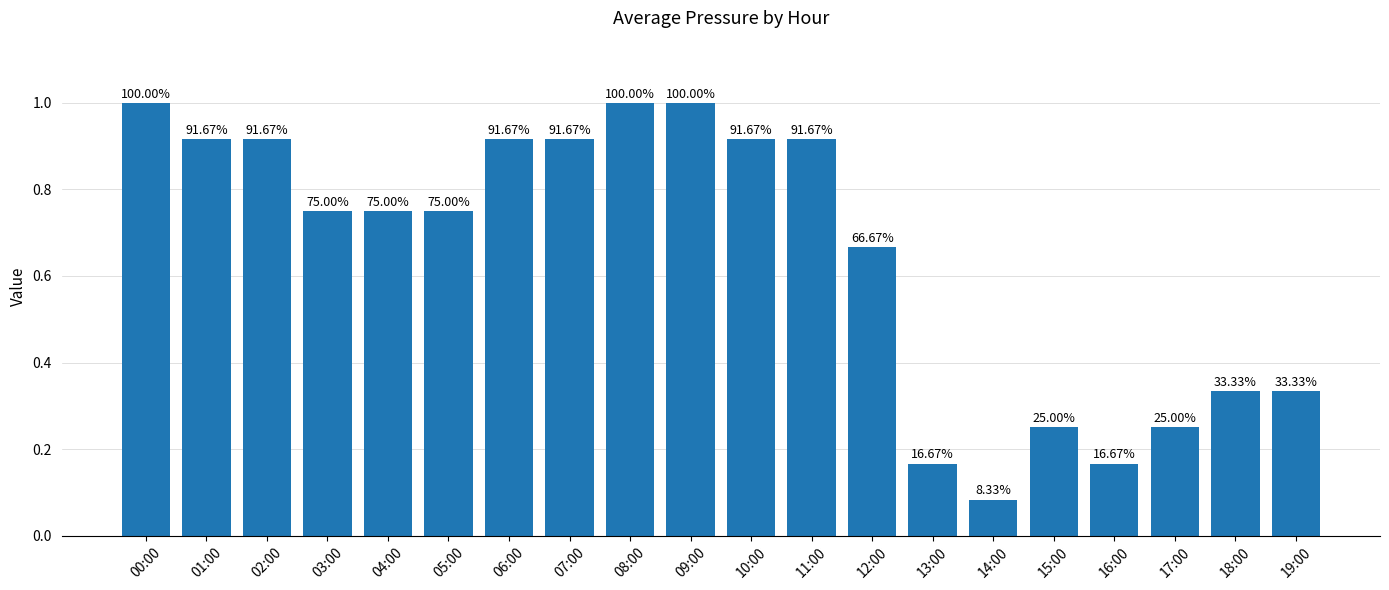

Reading right to left, transcribe all the data shown in this chart.

0.3	0.3	0.2	0.2	0.2	0.1	0.2	0.7	0.9	0.9	1.0	1.0	0.9	0.9	0.8	0.8	0.8	0.9	0.9	1.0